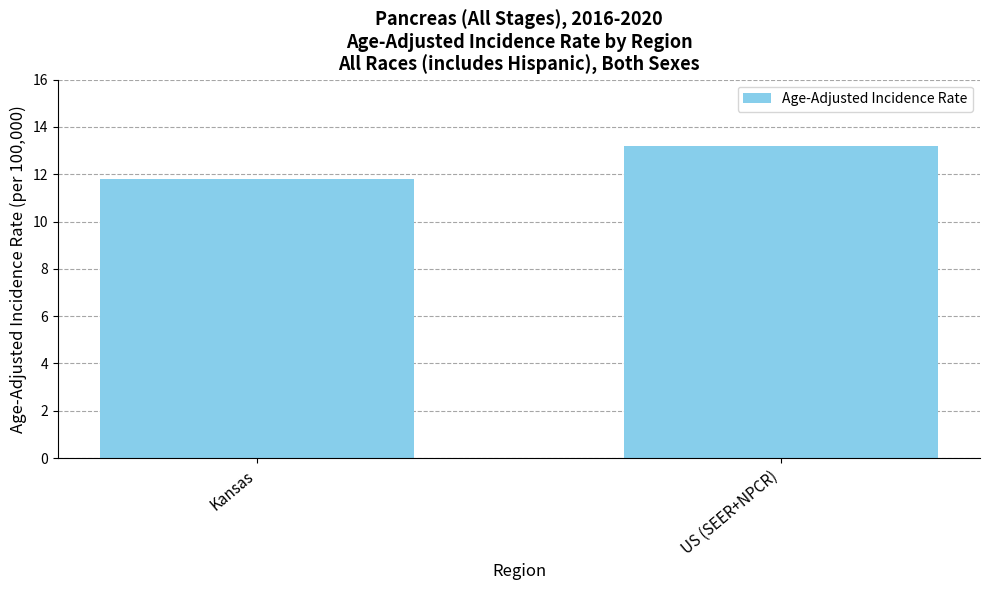

How many values are between 11 and 13?

1